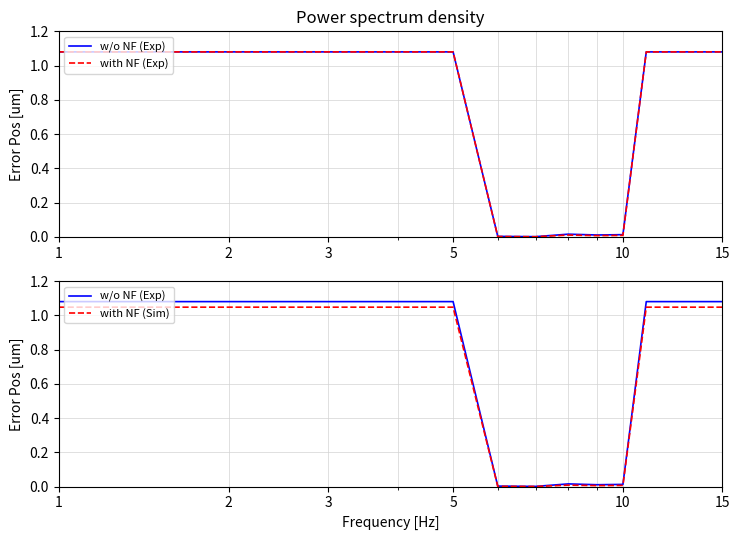

What is the highest value of the with NF (Sim) series?

1.0